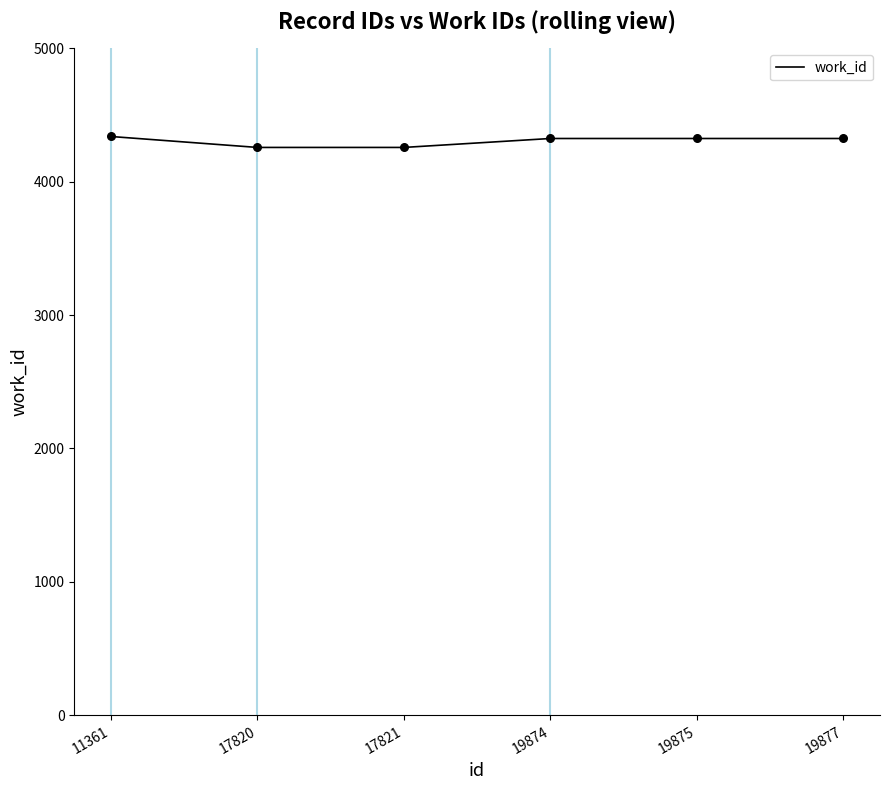

What is the change in value from 17821 to 19877?

+67